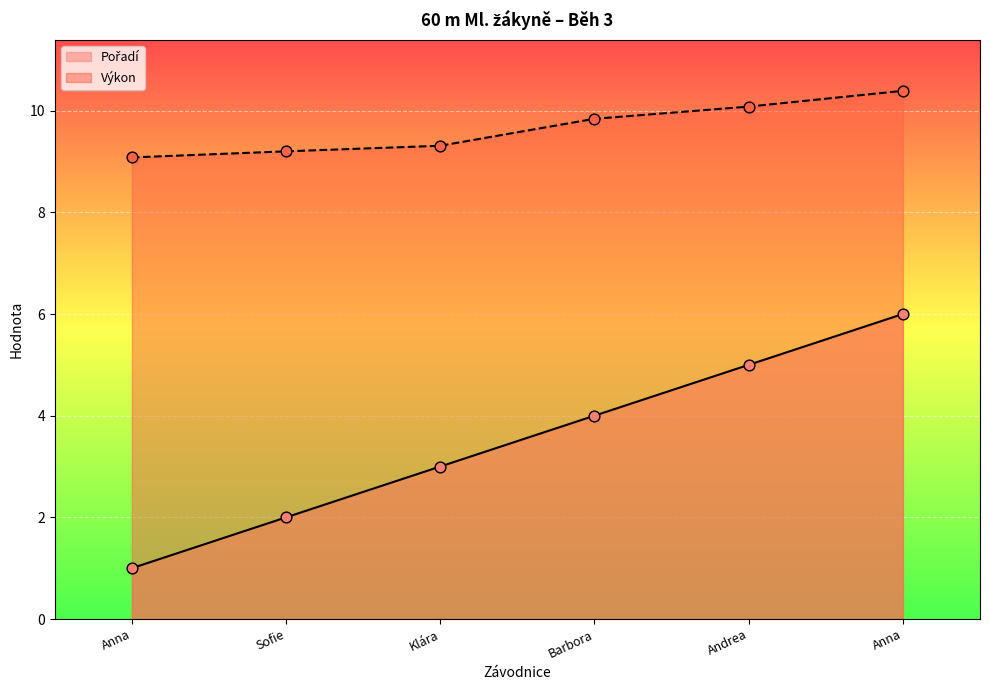

Which series has the largest Y range (max minus min)?

Pořadí